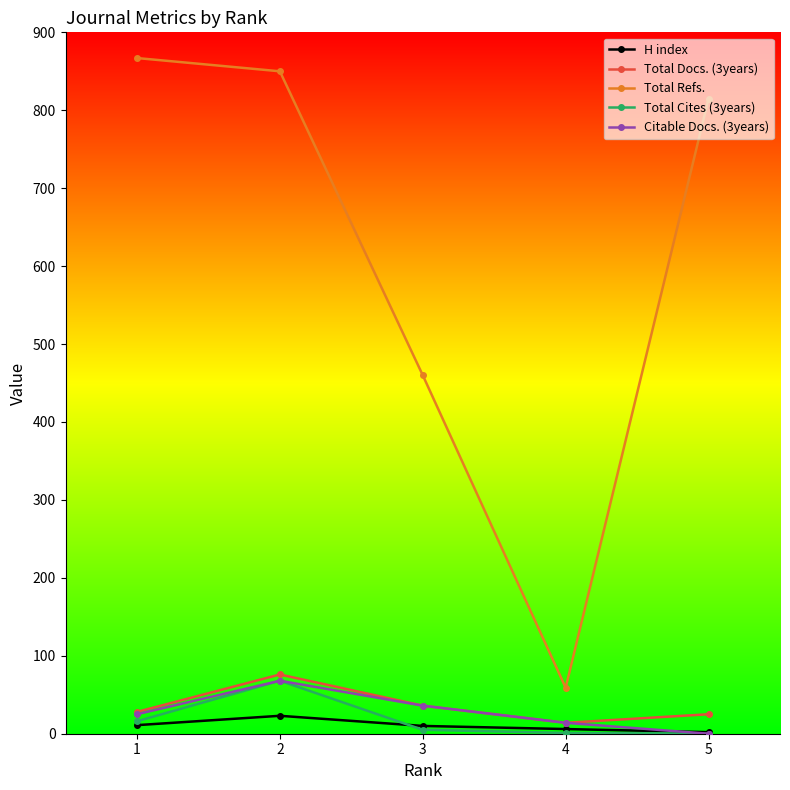

The value of Total Cites (3years) at 1 is 16. True or false?

True